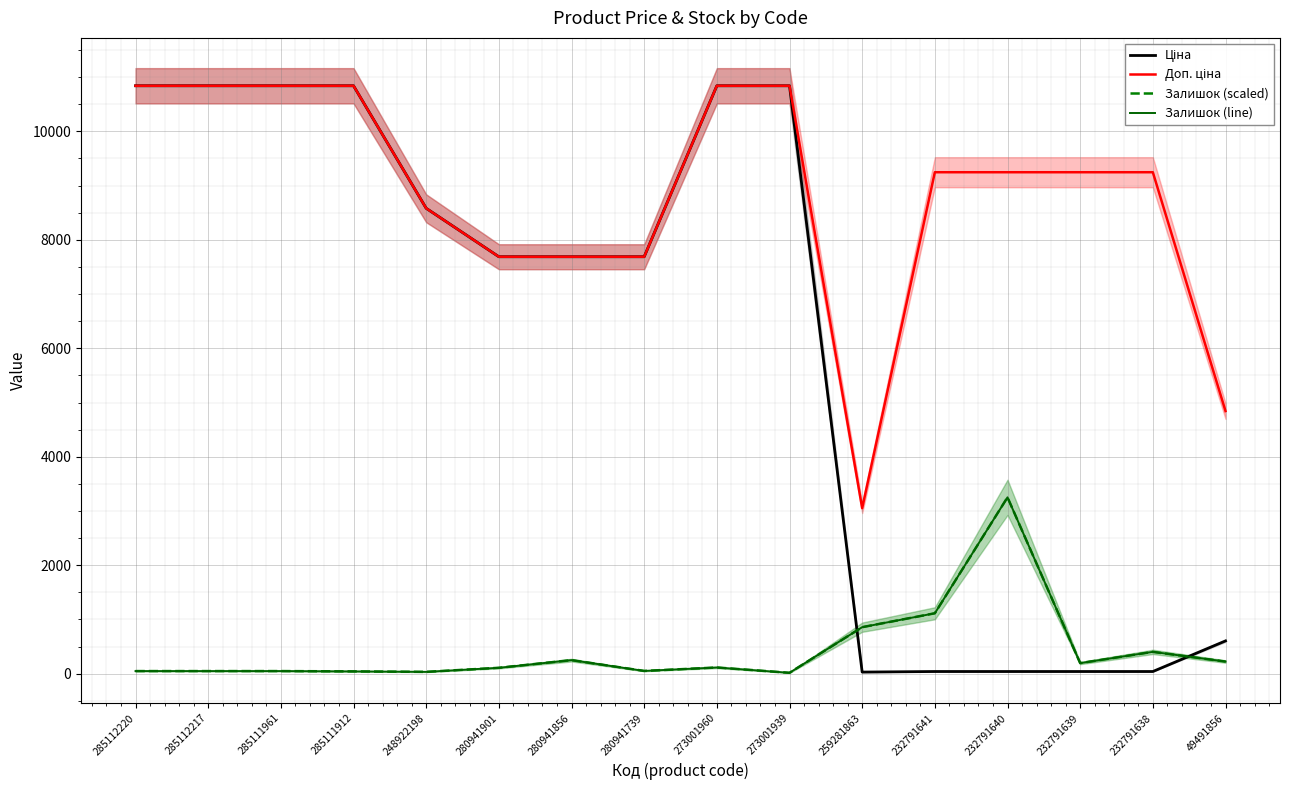

Rank the series at 280941856 from lowest to highest value.

Залишок (scaled), Залишок (line), Ціна, Доп. ціна